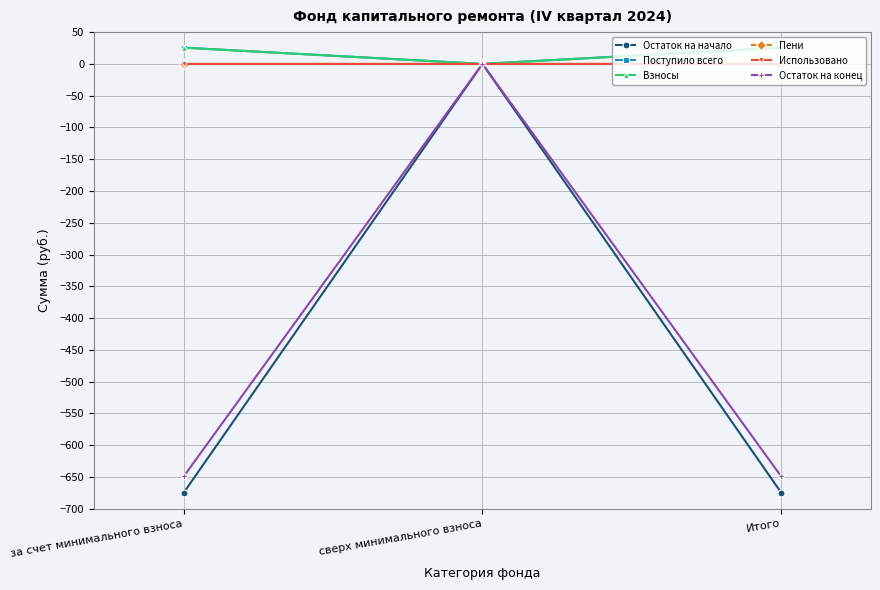

The Остаток на начало series shows -1161.3 at за счет минимального взноса. True or false?

False